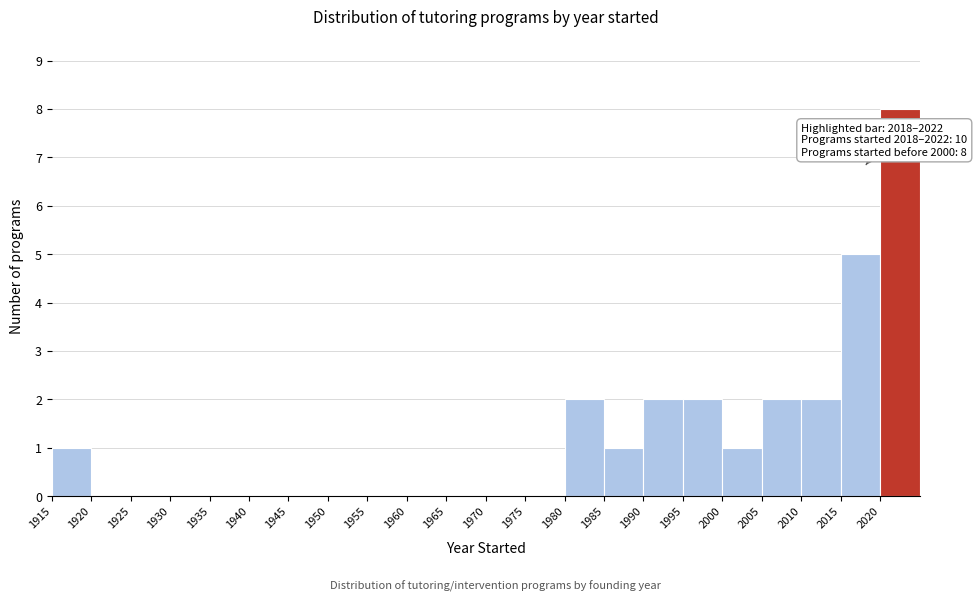

Which range on the x-axis has the tallest bar?

2020 to 2025